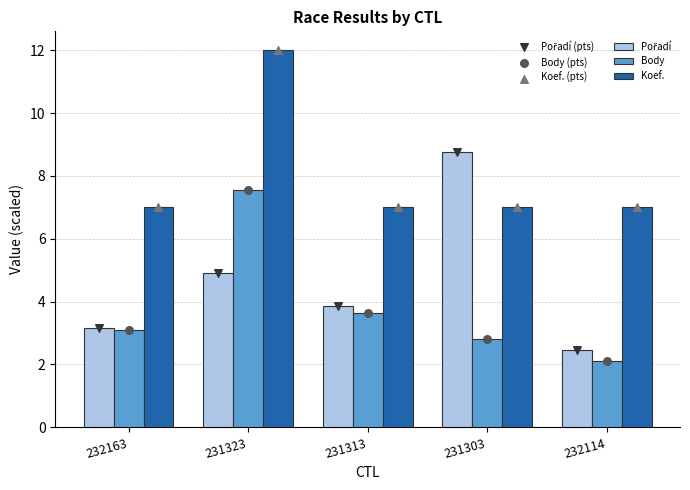

Which series has the largest Y range (max minus min)?

Pořadí